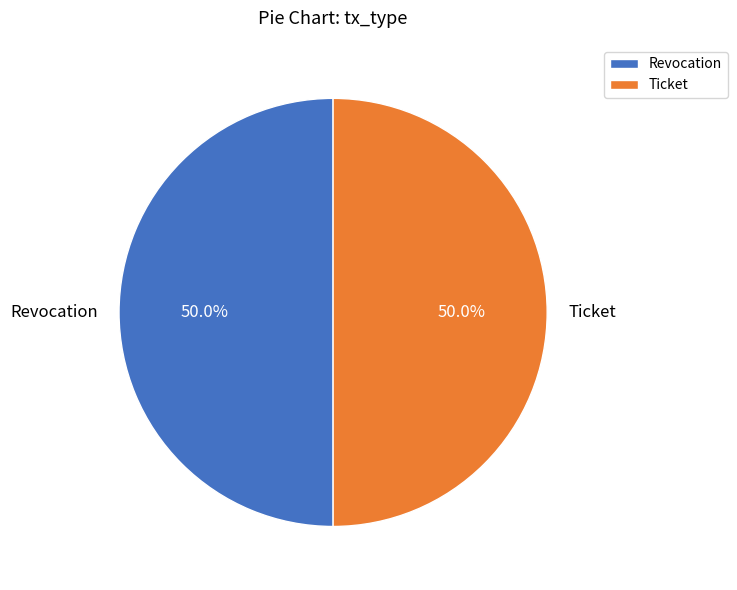

Is the sum of Ticket and Revocation greater than half?

Yes